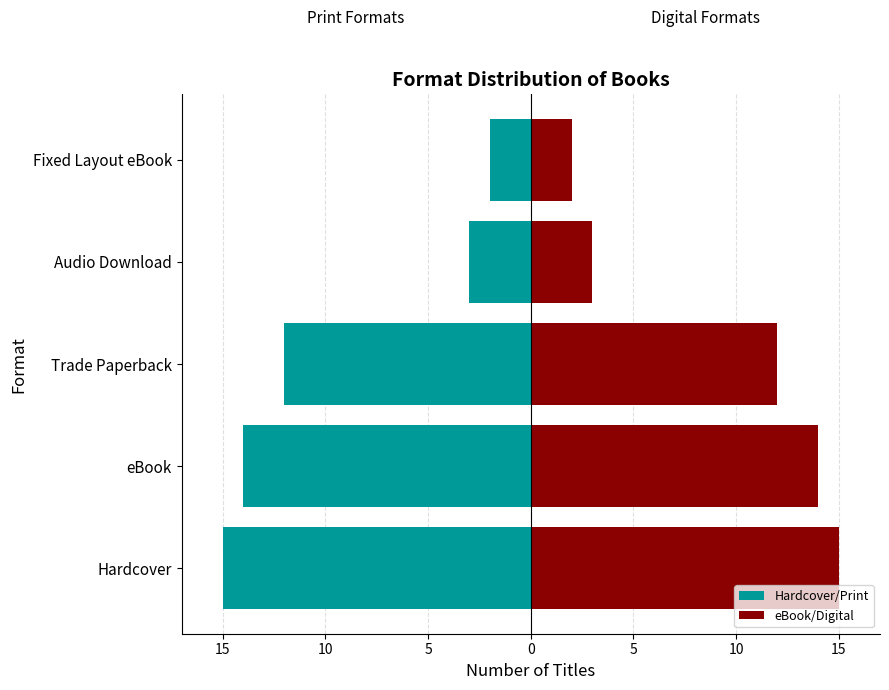

List the series in order of their peak value, lowest first.

Hardcover/Print, eBook/Digital